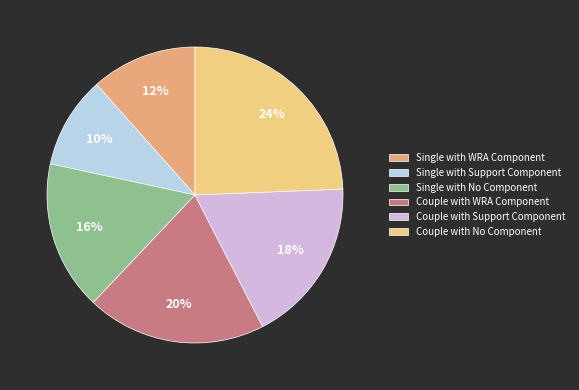

Which category has the biggest portion of the pie?

Couple with No Component